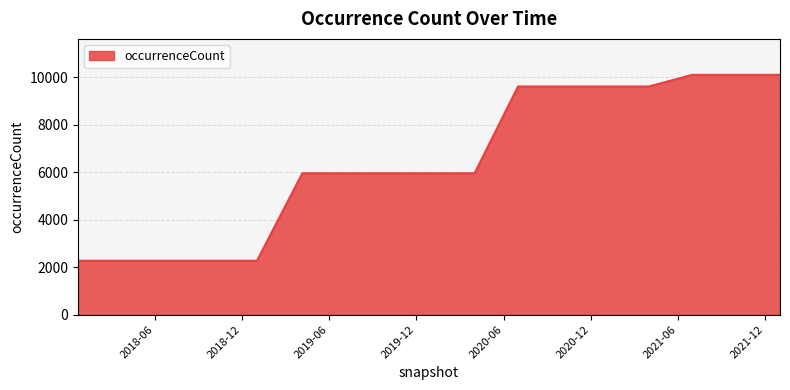

What is the difference between the maximum and minimum values?

7830